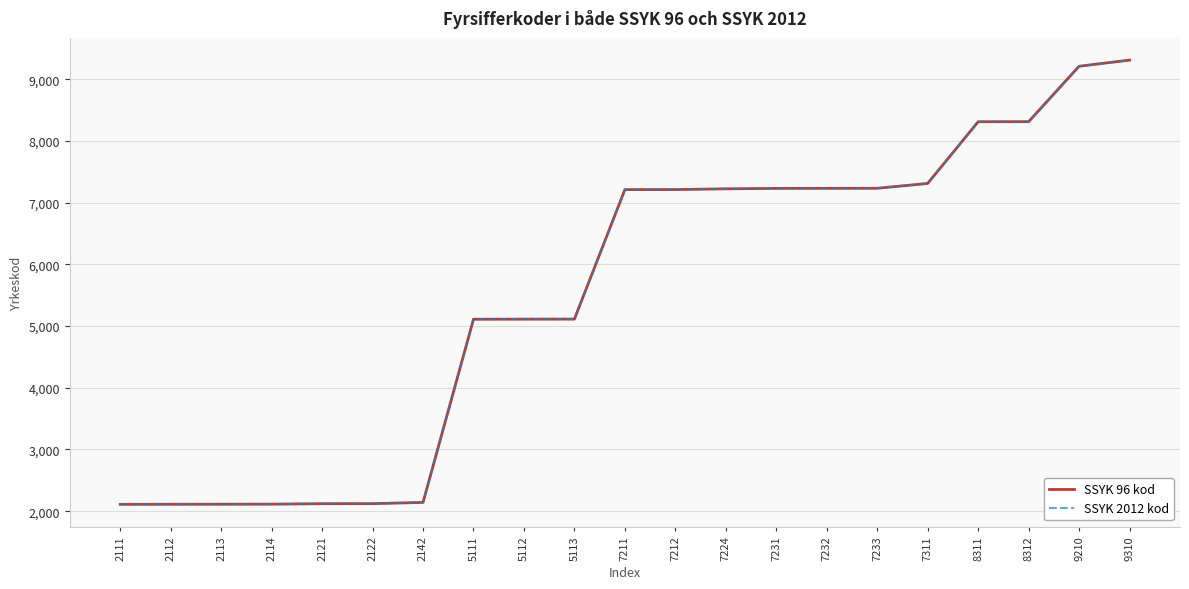

Does the chart display data point markers on the line(s)?

No